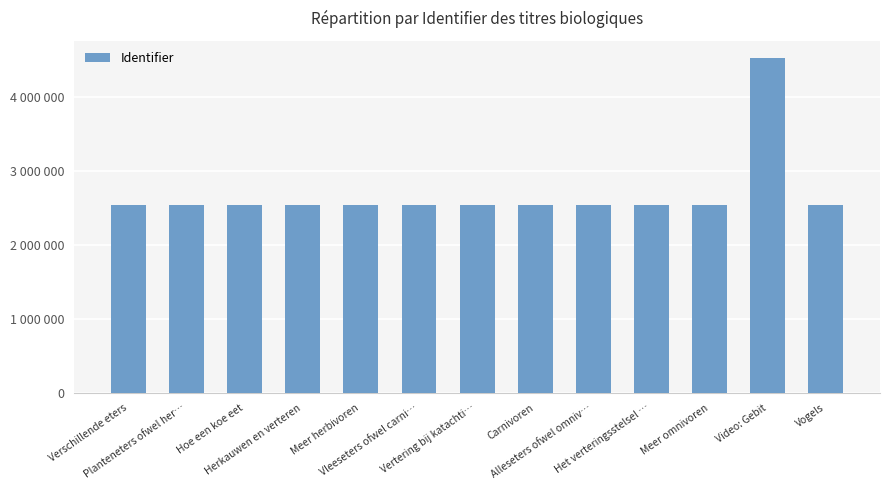

What is the label of the 2nd bar from the right?

Video: Gebit